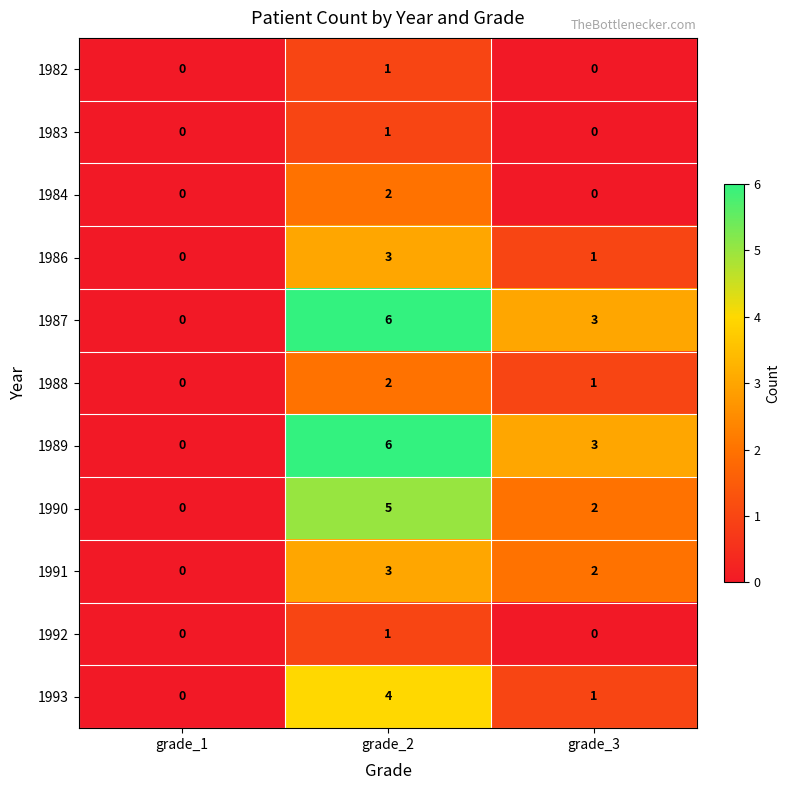

What is the sum of the 1988 values at grade_3 and grade_2?

3